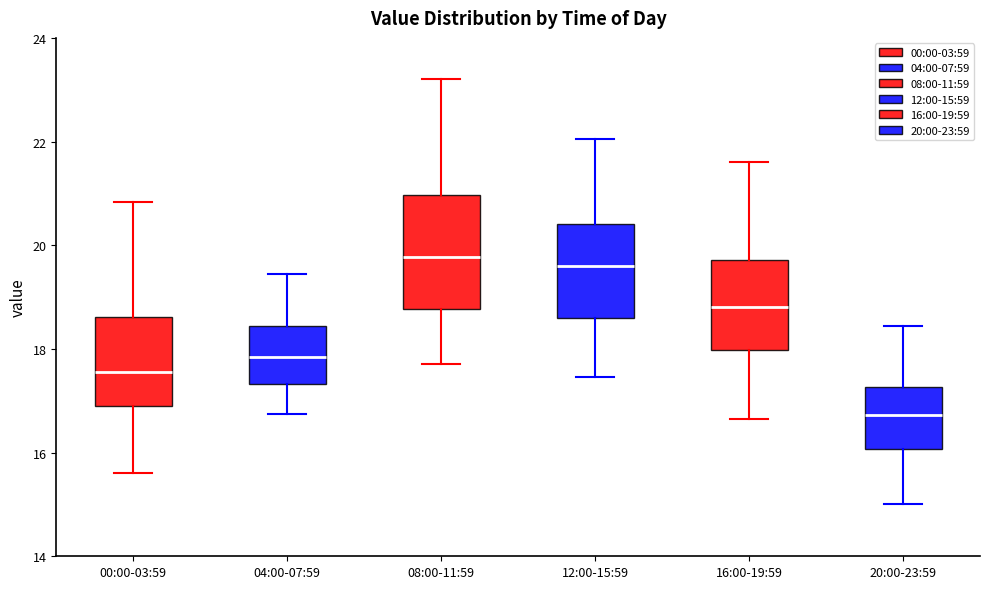

Reading left to right, read every box against the y-axis: the position of its median line, the range the box covers, and the ends of its whiskers. The values are not printed on the chart, so give them approximately, as read against the axis.

00:00-03:59: median 17.6, box 17.0 to 18.6, whiskers 15.6 to 20.8
04:00-07:59: median 17.8, box 17.4 to 18.4, whiskers 16.8 to 19.4
08:00-11:59: median 19.8, box 18.8 to 21.0, whiskers 17.8 to 23.2
12:00-15:59: median 19.6, box 18.6 to 20.4, whiskers 17.4 to 22.0
16:00-19:59: median 18.8, box 18.0 to 19.8, whiskers 16.6 to 21.6
20:00-23:59: median 16.8, box 16.0 to 17.2, whiskers 15.0 to 18.4